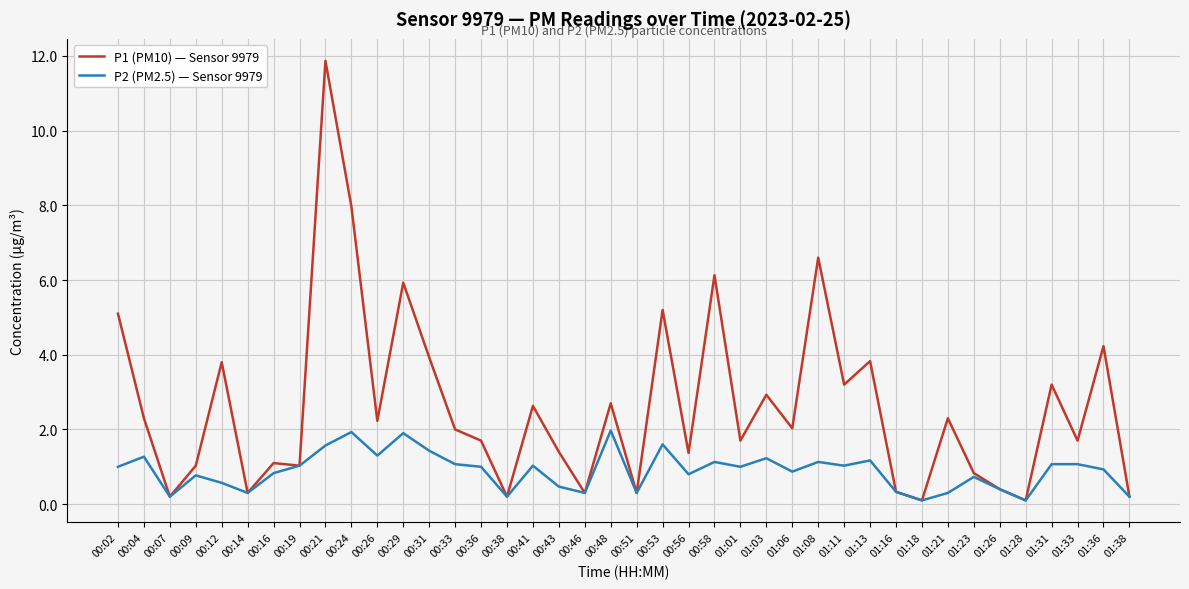

Which category has the highest value across all series?

00:21